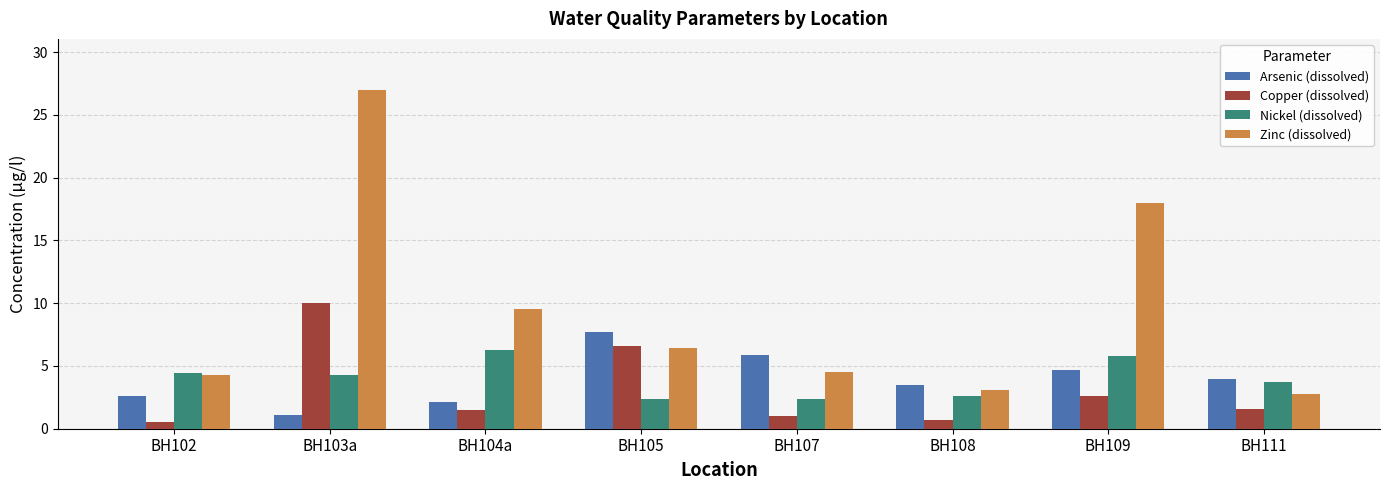

Where is Zinc (dissolved) nearest to the value 14?

BH109